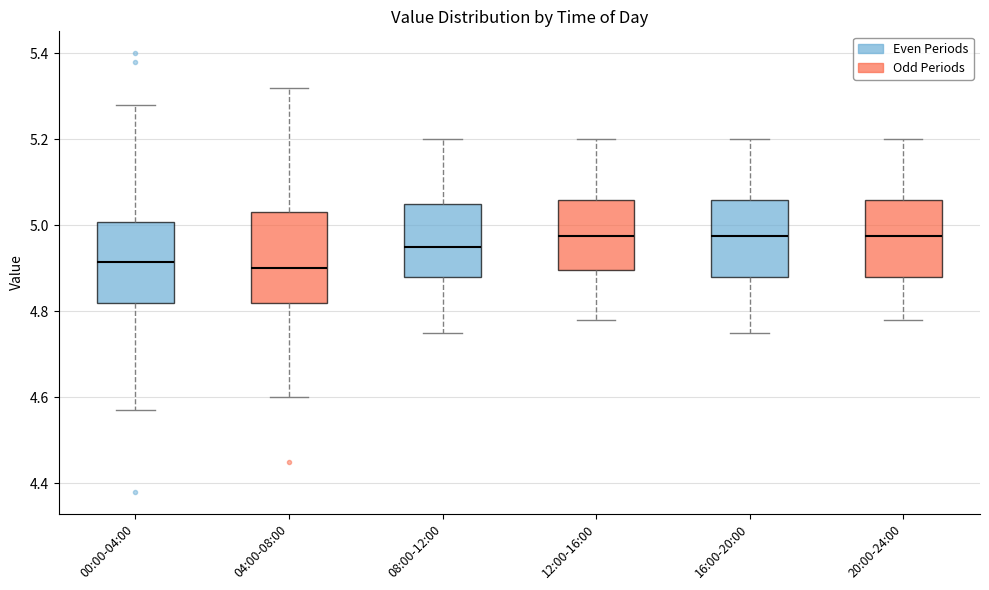

Where is the upper edge of the box for 00:00-04:00 on the y-axis? The values are not printed on the chart, so give them approximately, as read against the axis.

5.00